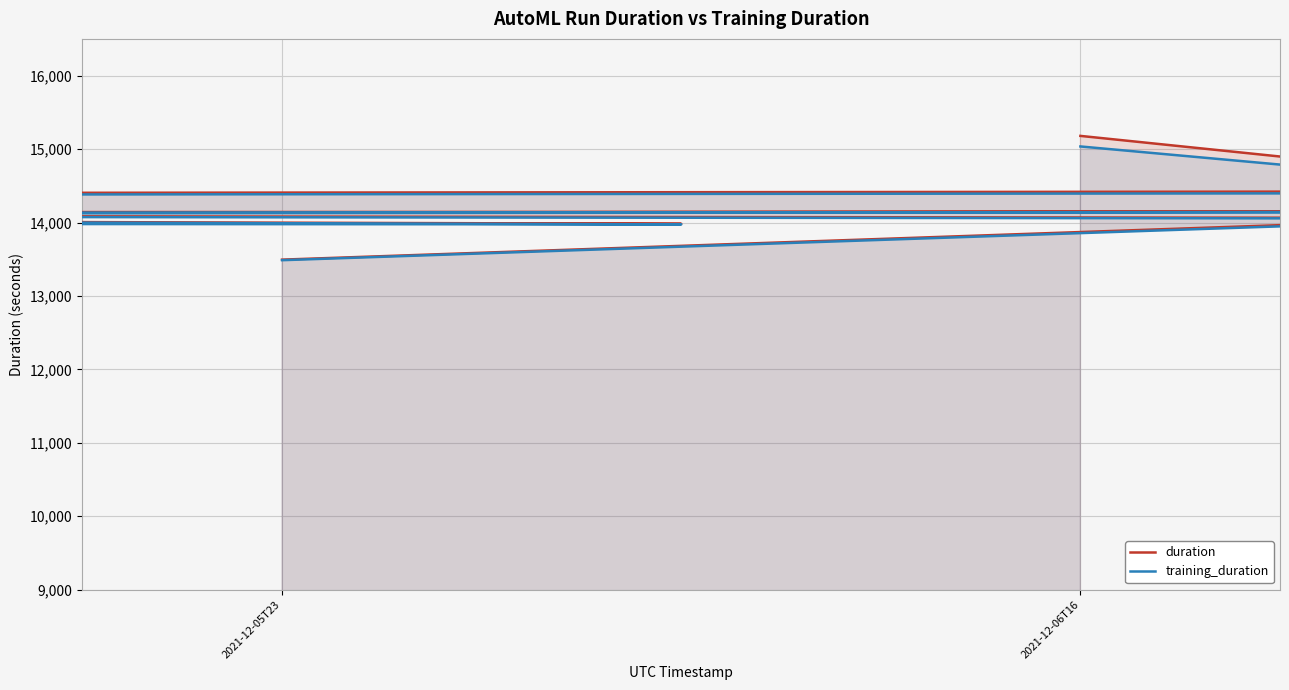

How many series are shown in this chart?

2